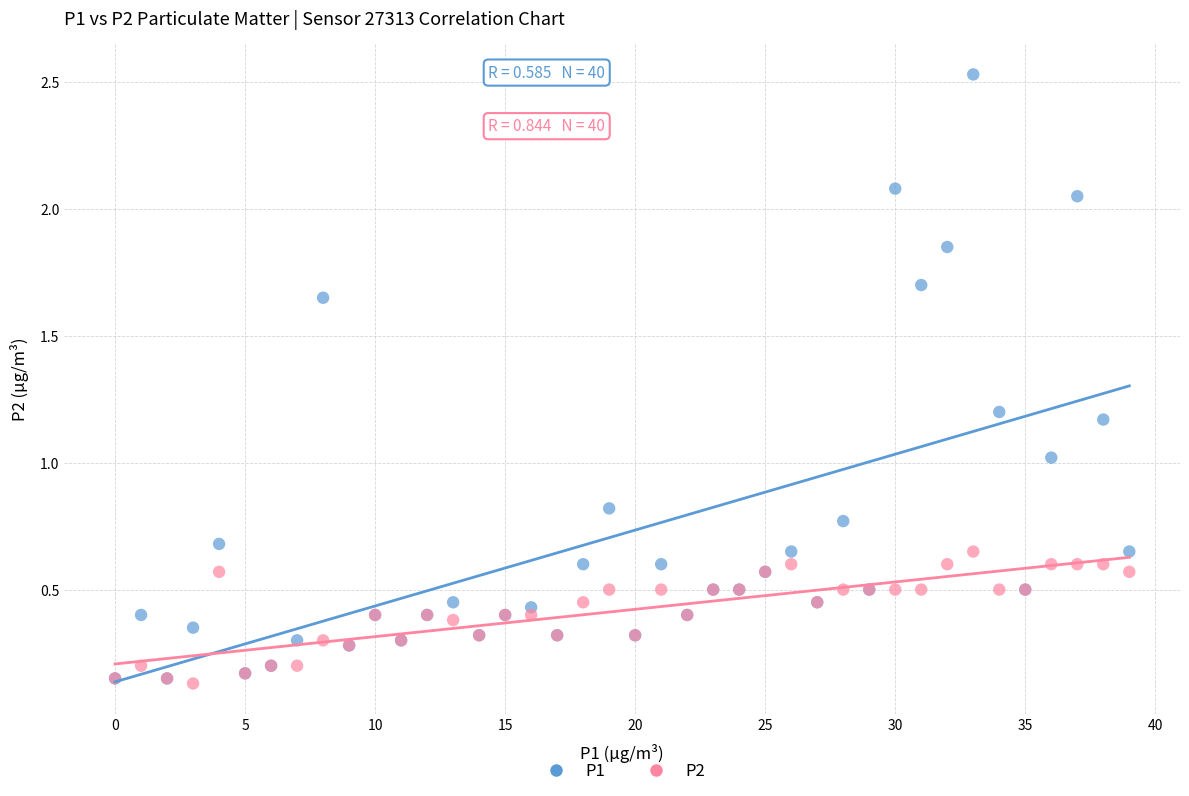

What are all the series names shown in the legend?

P1, P2